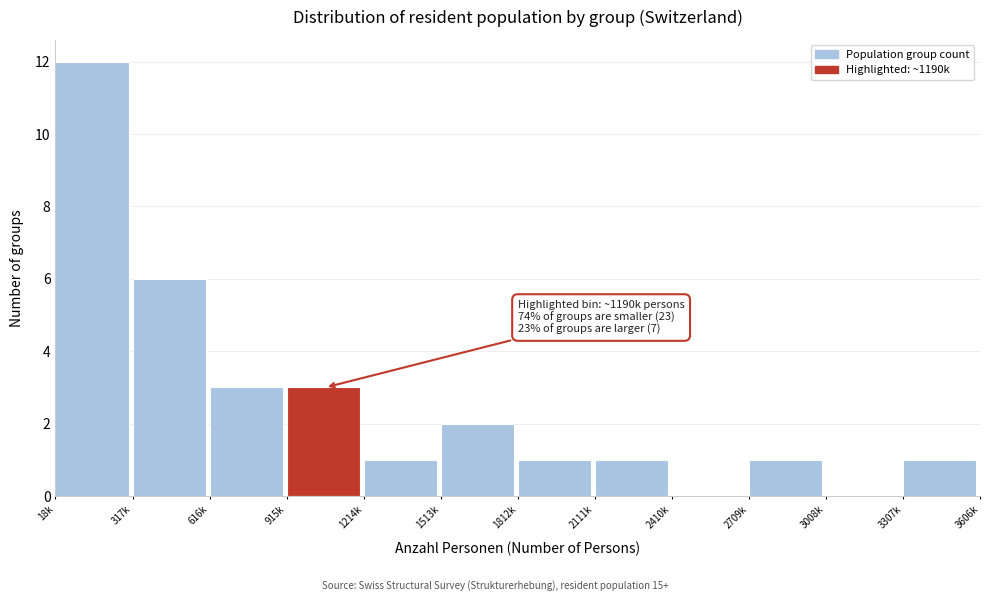

Reading right to left, what are all the values shown in this chart?

3307k=1	3008k=0	2709k=1	2410k=0	2111k=1	1812k=1	1513k=2	1214k=1	915k=3	616k=3	317k=6	18k=12